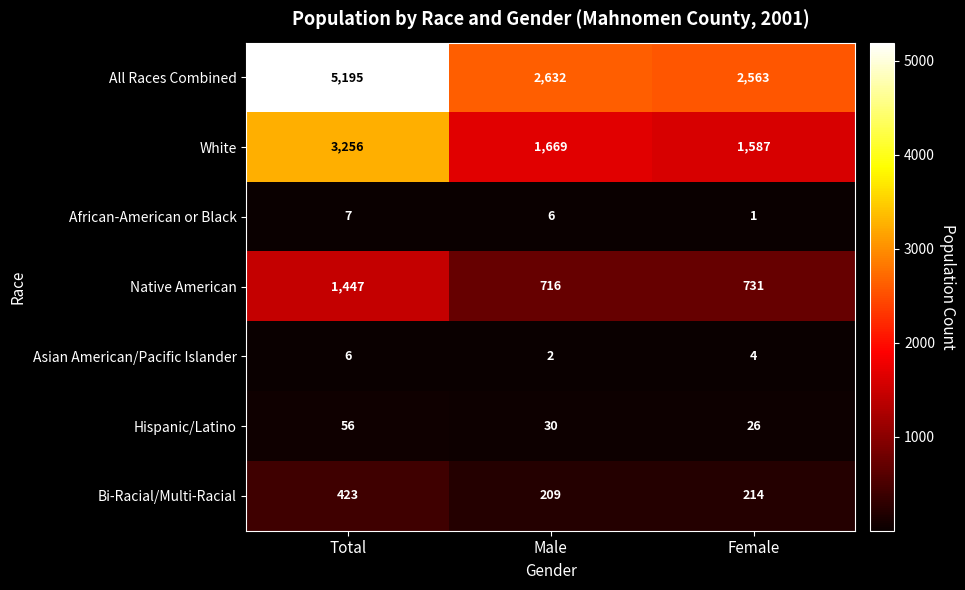

Rank the series at Male from highest to lowest value.

All Races Combined, White, Native American, Bi-Racial/Multi-Racial, Hispanic/Latino, African-American or Black, Asian American/Pacific Islander